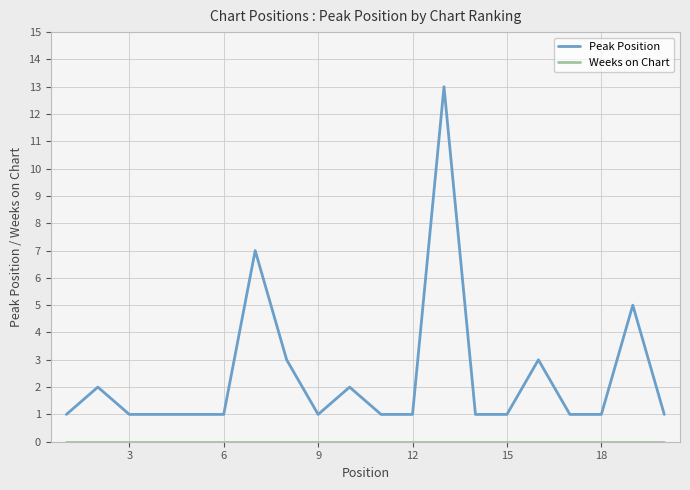

Which series has the widest spread of values?

Peak Position